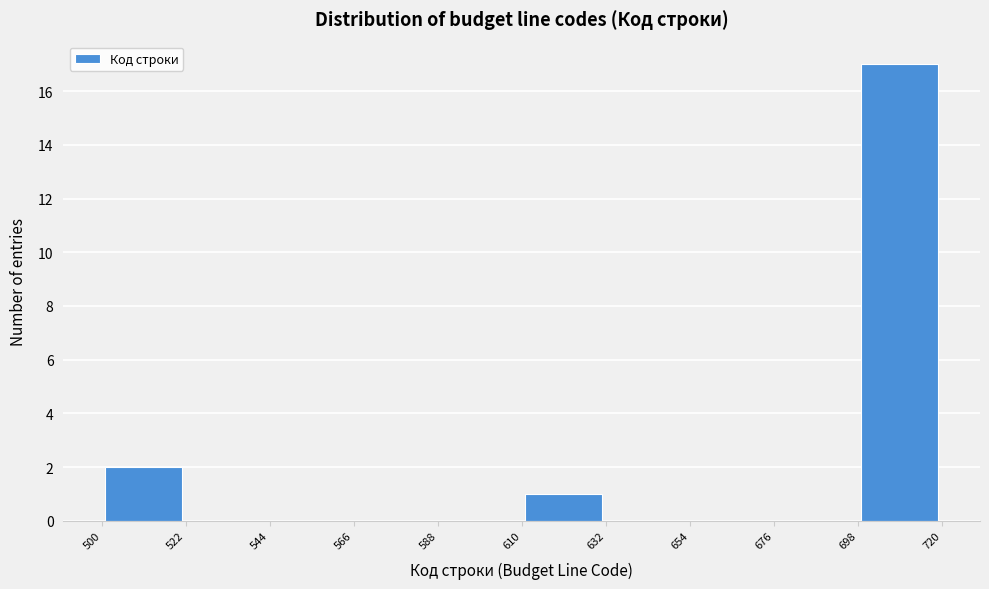

Reading left to right, list every bar in this chart as the range it spans on the x-axis followed by its height. The values are not printed on the chart, so give them approximately, as read against the axis.

500 to 522: 2
522 to 544: 0
544 to 566: 0
566 to 588: 0
588 to 610: 0
610 to 632: 1
632 to 654: 0
654 to 676: 0
676 to 698: 0
698 to 720: 17